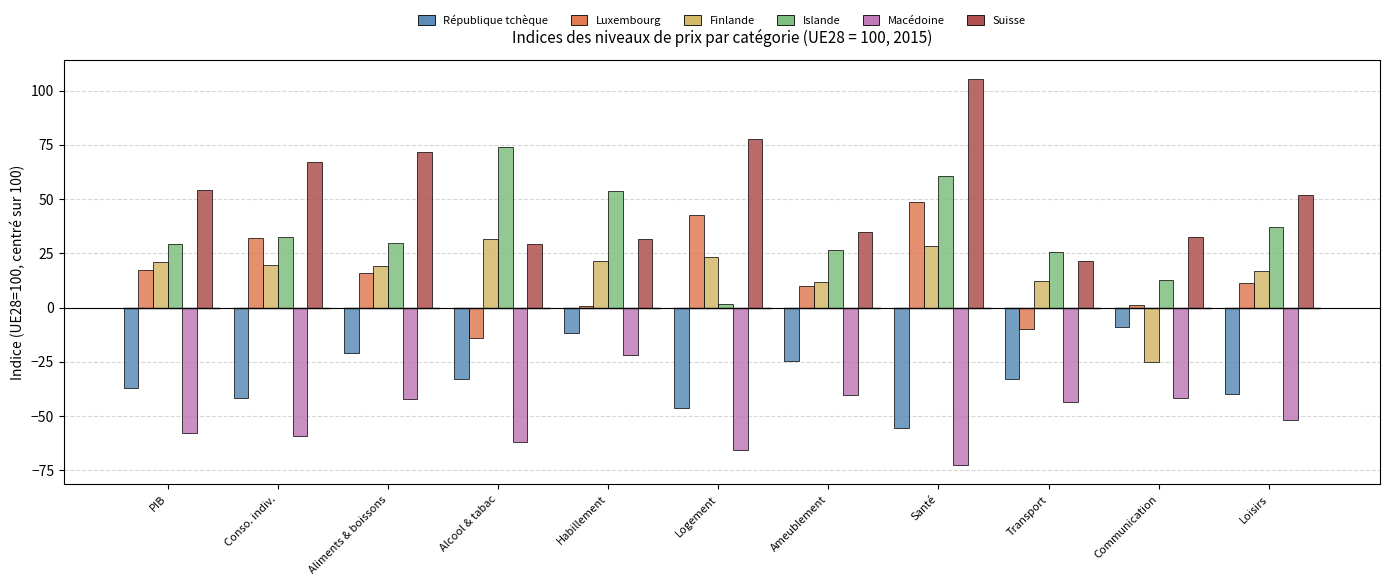

The value of République tchèque at Habillement is -3.2. True or false?

False